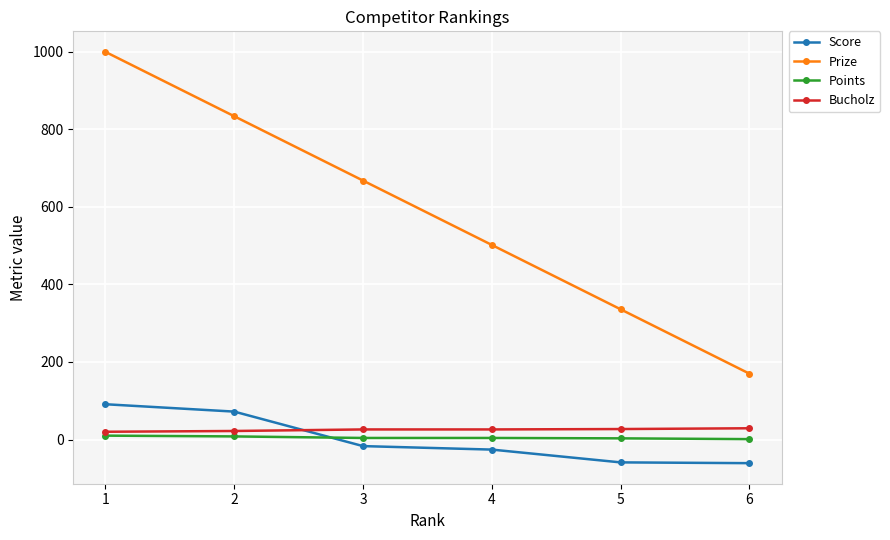

Which series changed the most between 1 and 3?

Prize